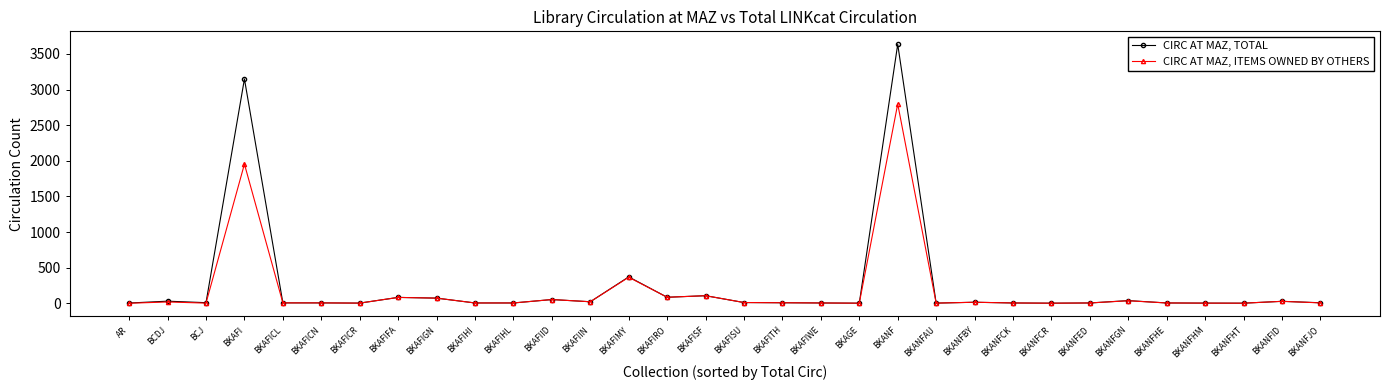

At which category is the sum across all series the highest?

BKANF